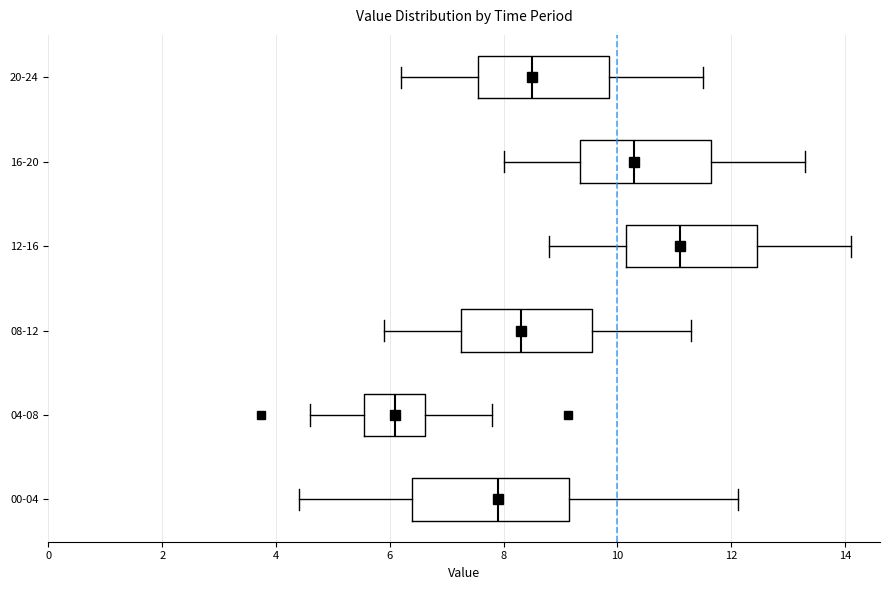

Reading bottom to top, transcribe this box plot: for each box, give where its median line is, the range the box spans, and where its two whiskers end, as read against the x-axis. The values are not printed on the chart, so give them approximately, as read against the axis.

00-04: median 8.0, box 6.4 to 9.2, whiskers 4.4 to 12.2
04-08: median 6.2, box 5.6 to 6.6, whiskers 4.6 to 7.8
08-12: median 8.4, box 7.2 to 9.6, whiskers 6.0 to 11.4
12-16: median 11.2, box 10.2 to 12.4, whiskers 8.8 to 14.2
16-20: median 10.4, box 9.4 to 11.6, whiskers 8.0 to 13.4
20-24: median 8.6, box 7.6 to 9.8, whiskers 6.2 to 11.6